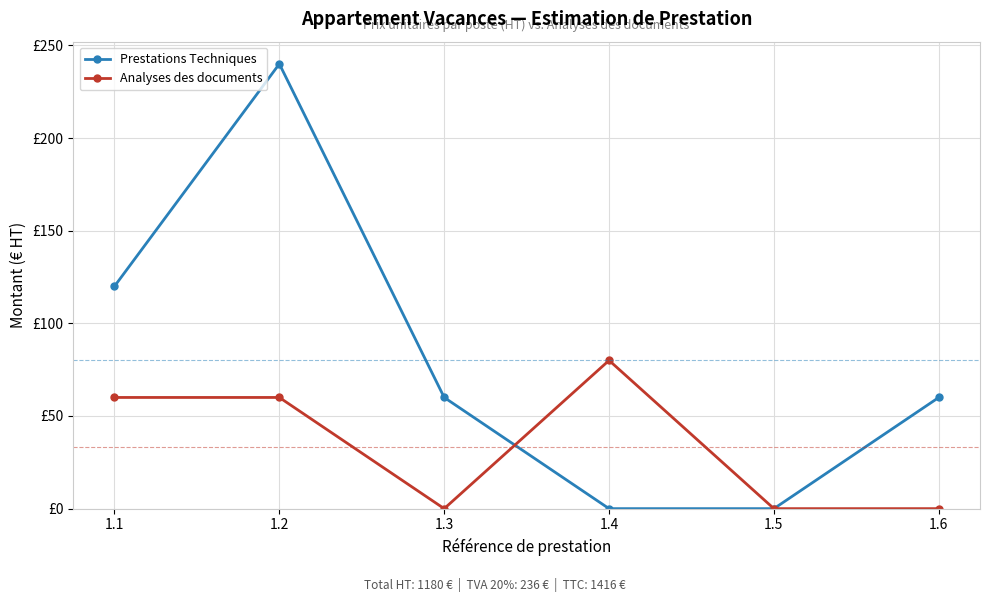

What are all the series names shown in the legend?

Prestations Techniques, Analyses des documents